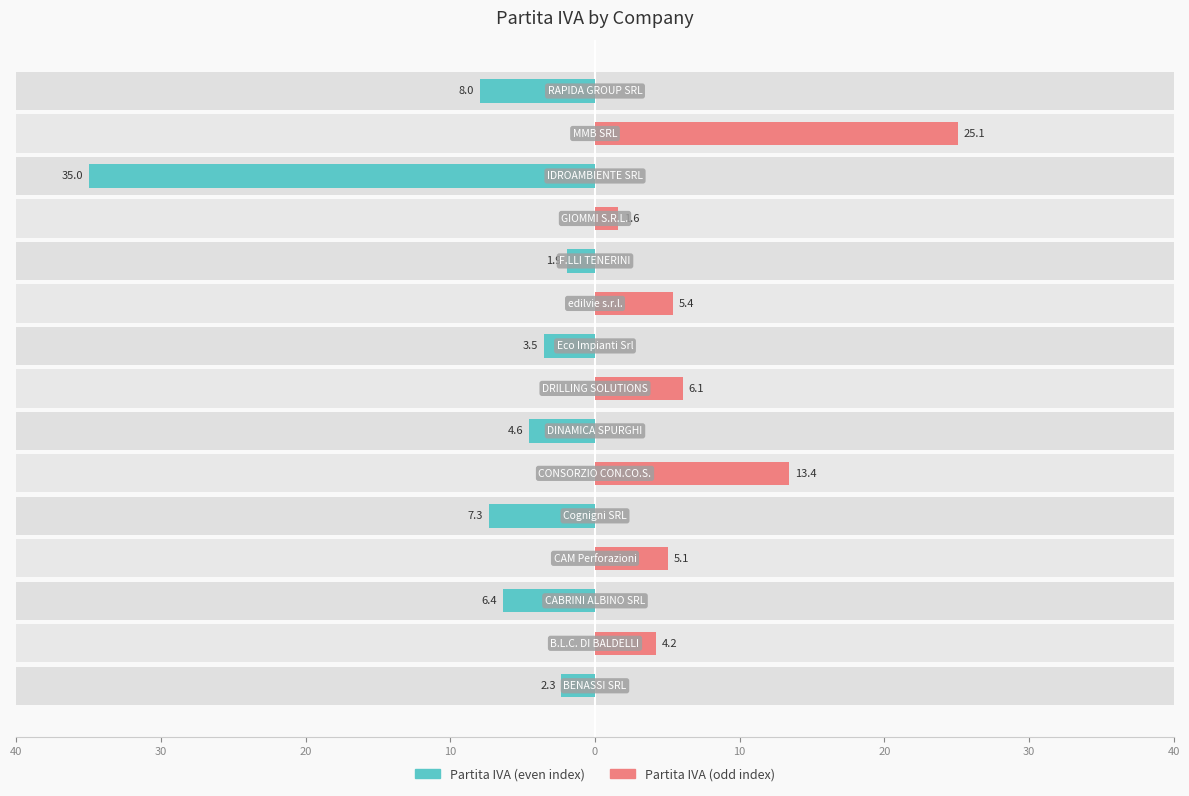

At how many categories does at least one series exceed 20?

2